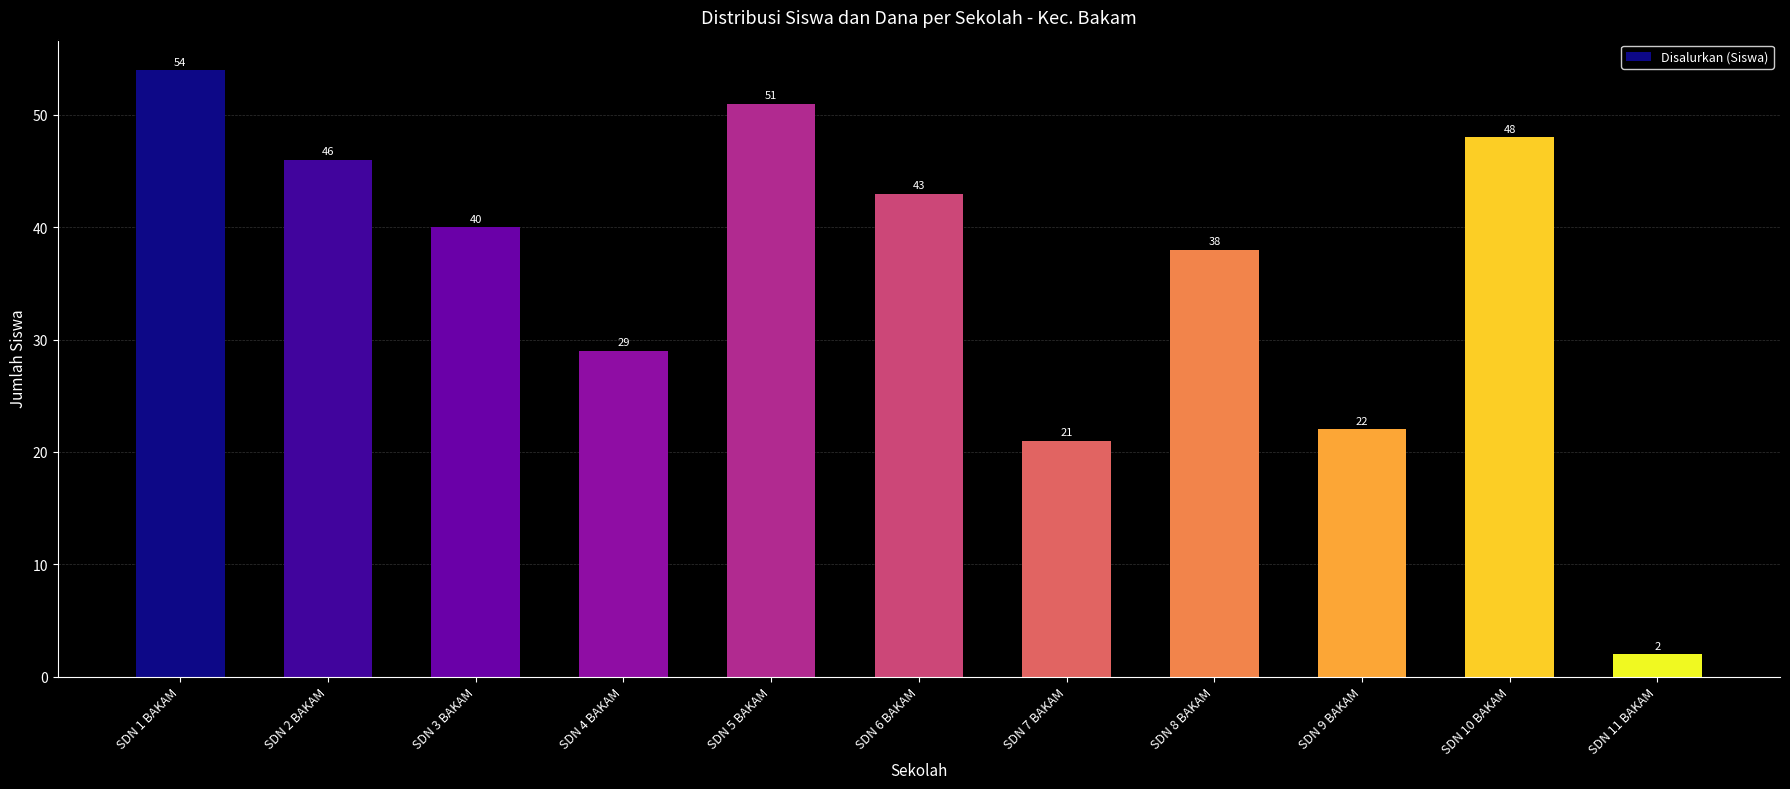

What is the difference between the maximum and second lowest values?

33